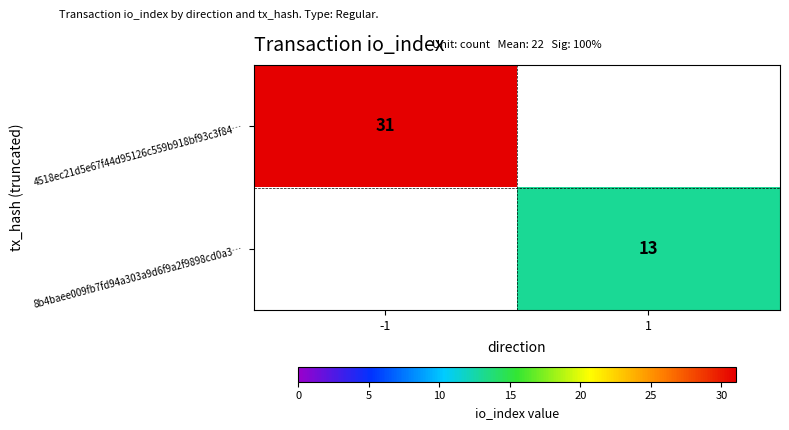

The value of 4518ec21d5e67f44d95126c559b918bf93c3f84… at -1 is 31. True or false?

True